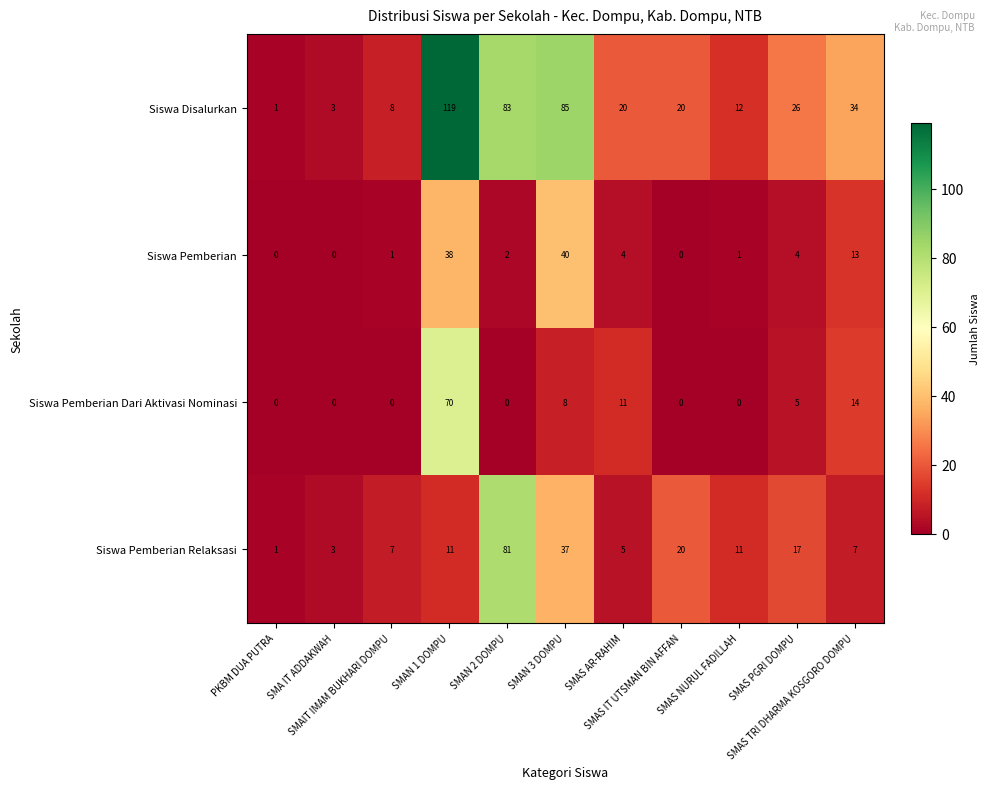

What is the greatest value displayed?

119